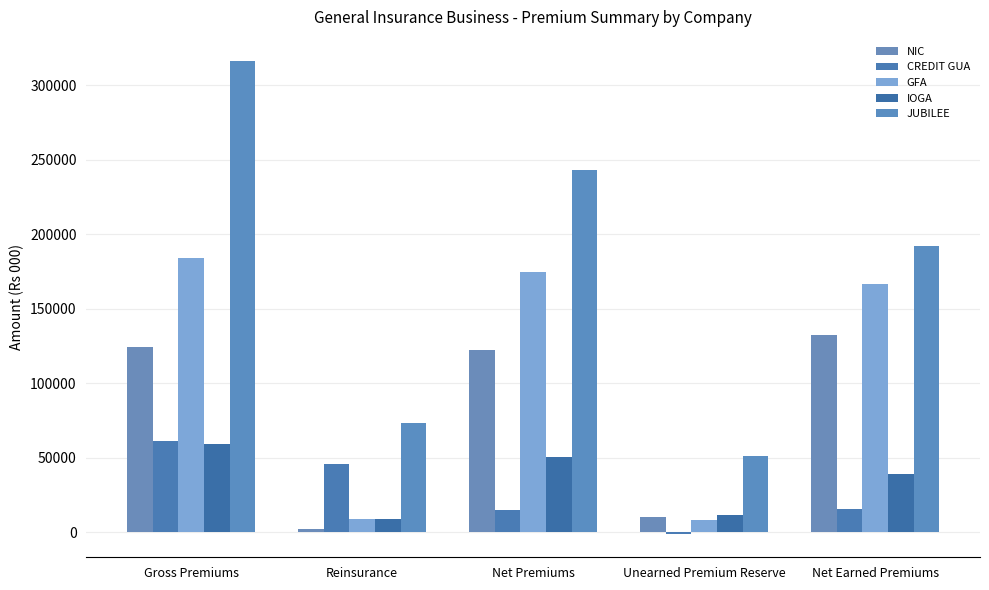

Between Reinsurance and Net Premiums, which is larger?

Net Premiums